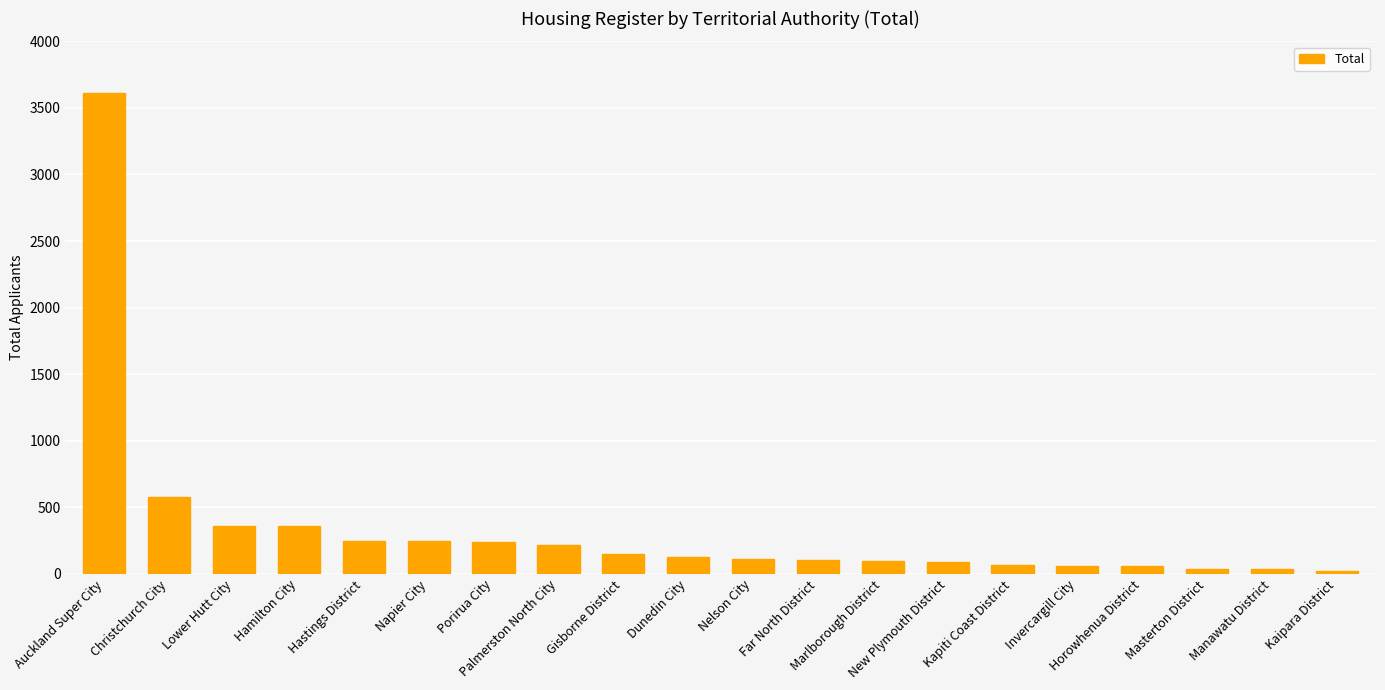

What is the minimum value shown in the chart?

22